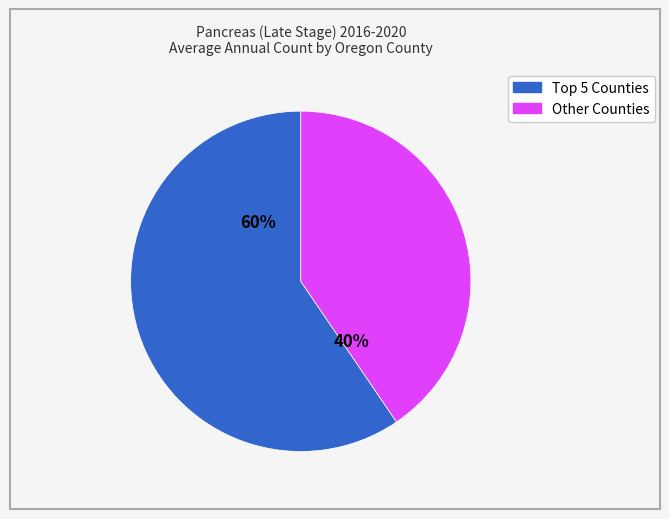

Does any single category account for the majority?

Yes